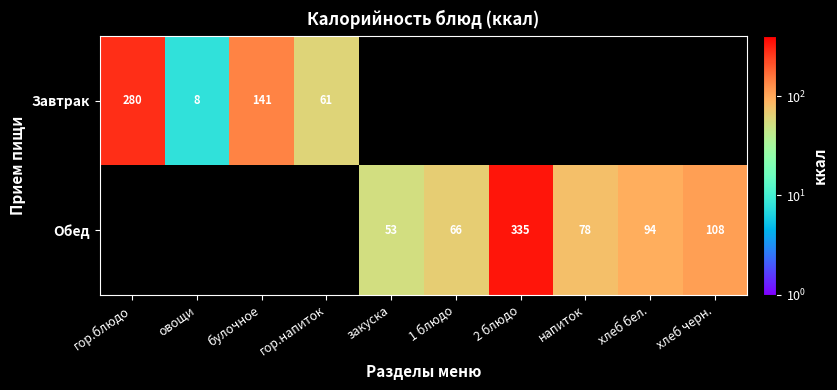

What is the smallest value displayed?

8.0